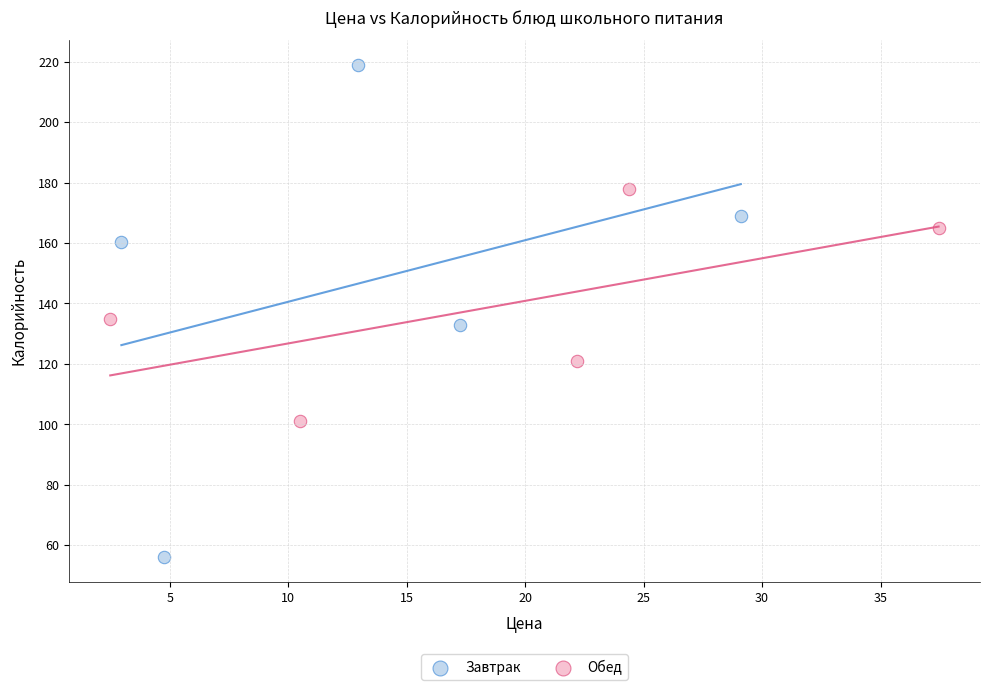

Which series has the widest spread of Y values?

Завтрак